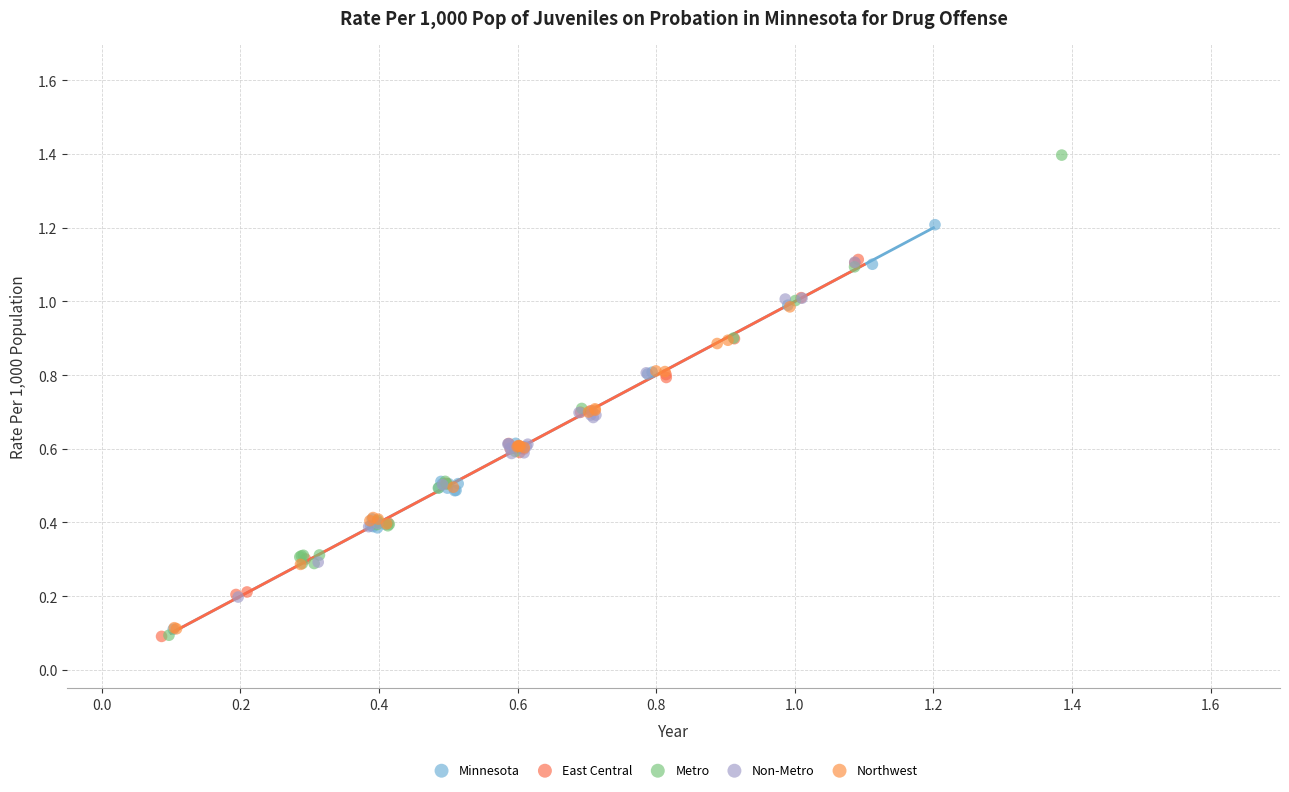

What are all the series names shown in the legend?

Minnesota, East Central, Metro, Non-Metro, Northwest